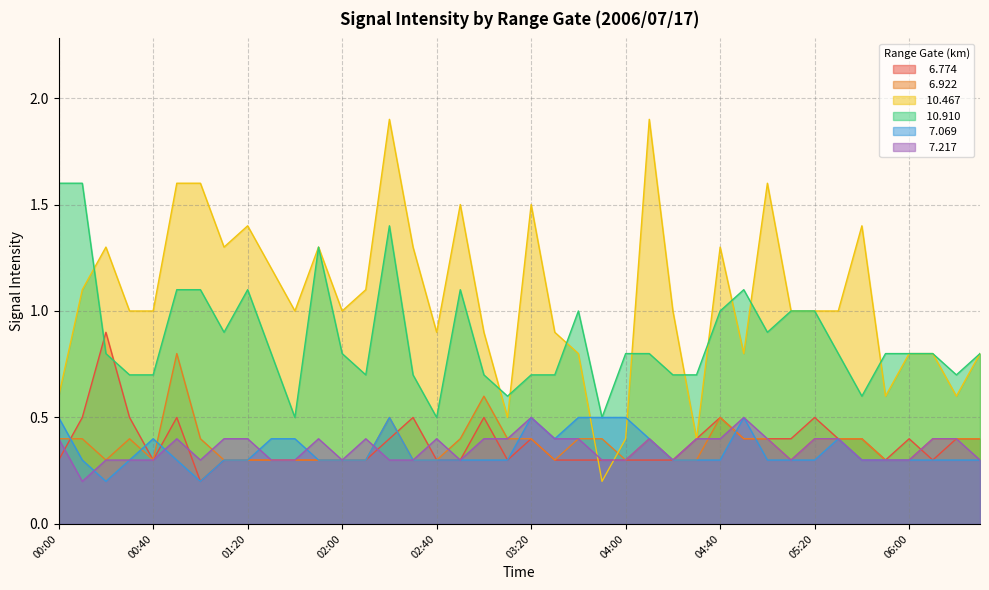

How many lines are shown in the chart?

6